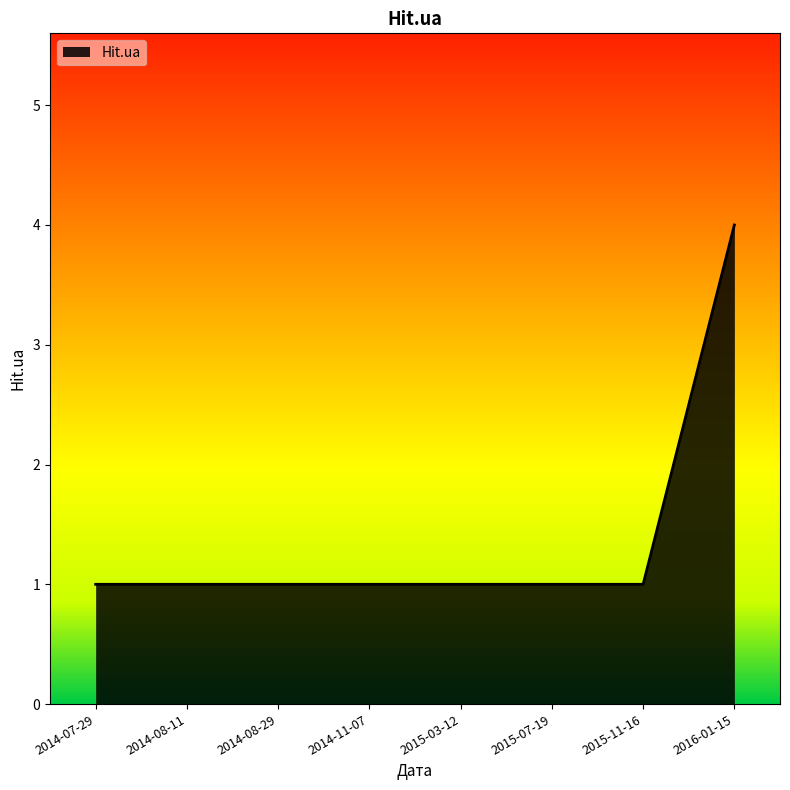

Reading left to right, transcribe all the data shown in this chart.

1	1	1	1	1	1	1	4